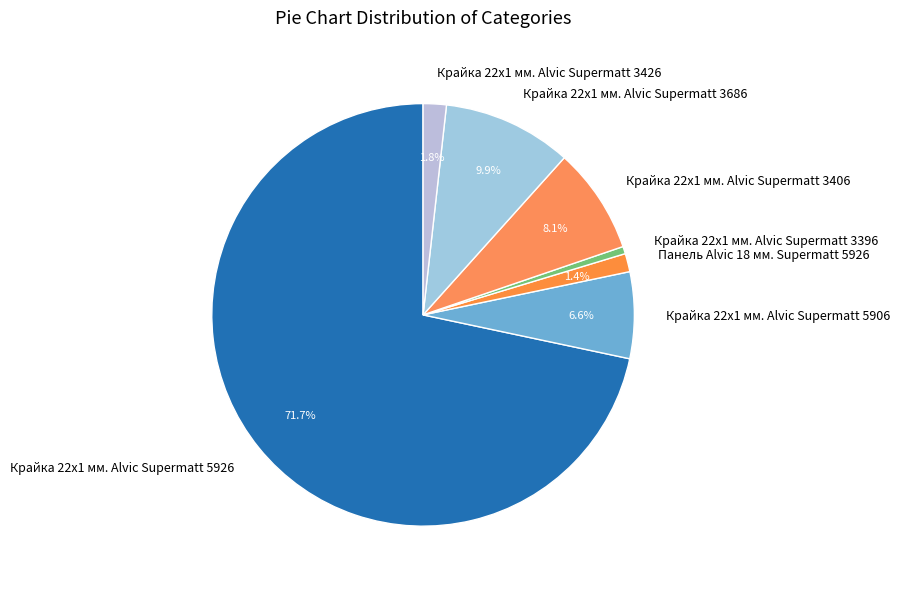

To the nearest percent, what is the average slice percentage?

14%